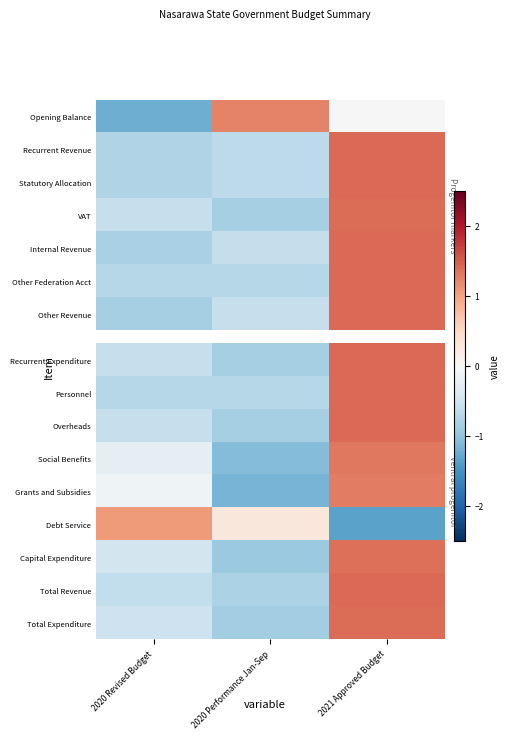

At which label does Overheads reach its peak?

2021 Approved Budget